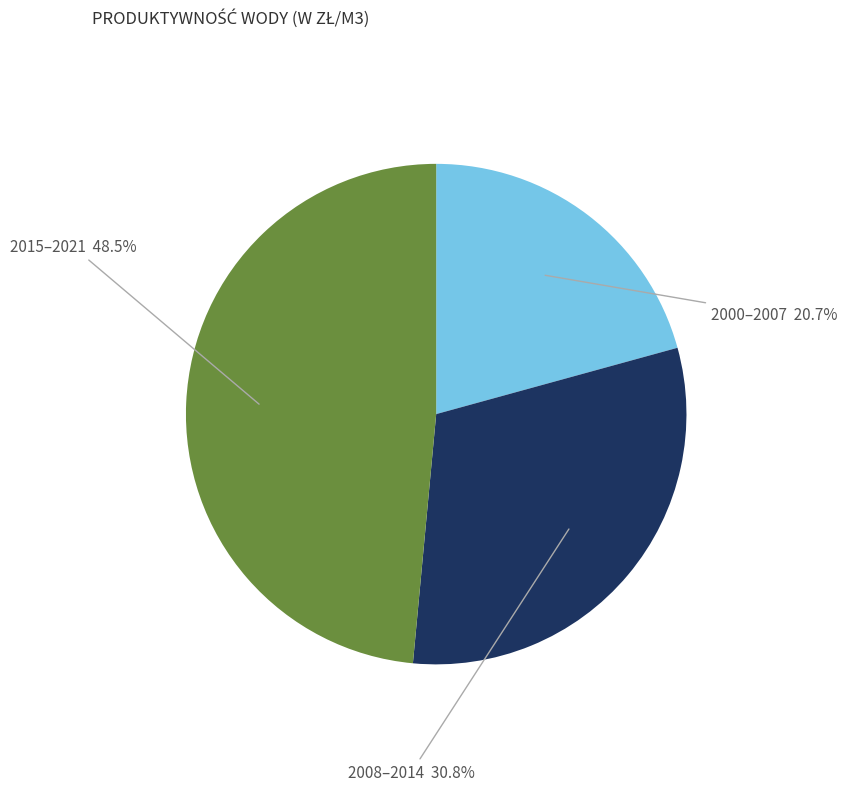

Is there a majority slice in this chart?

No